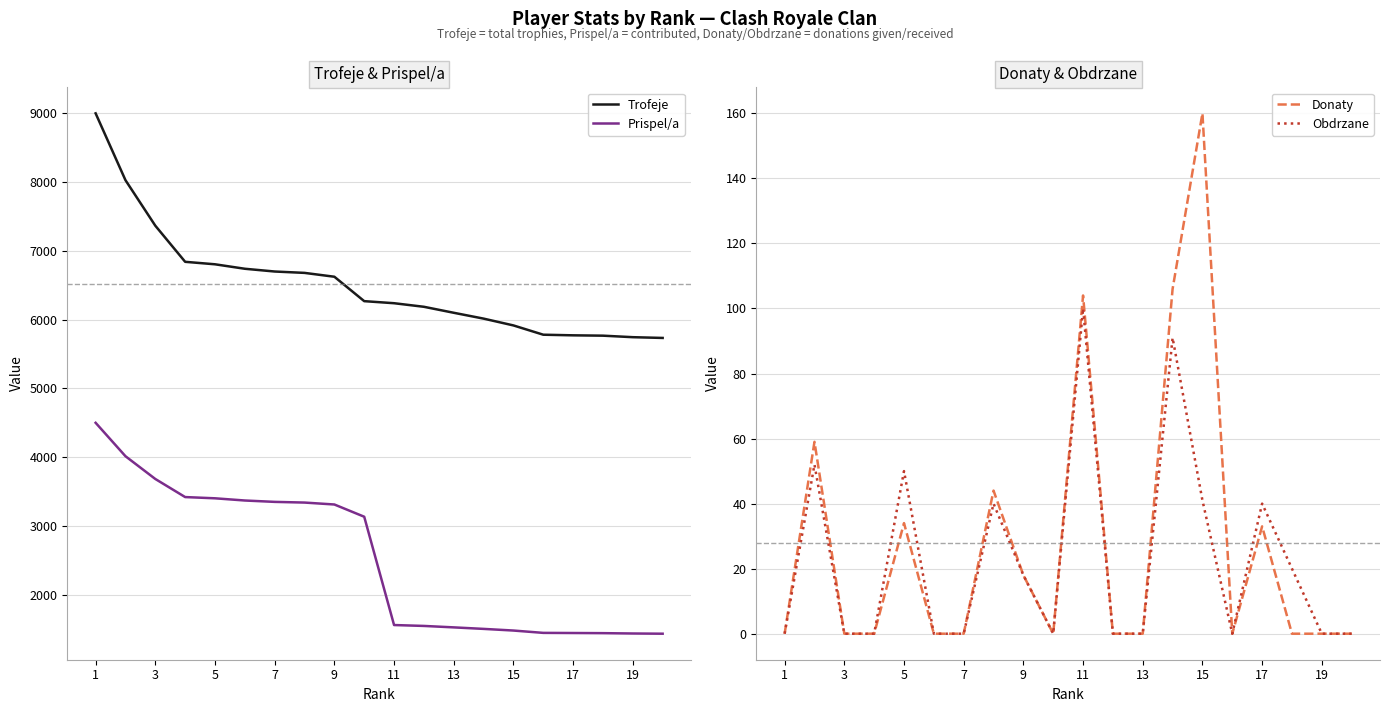

At how many categories does at least one series exceed 5946?

14